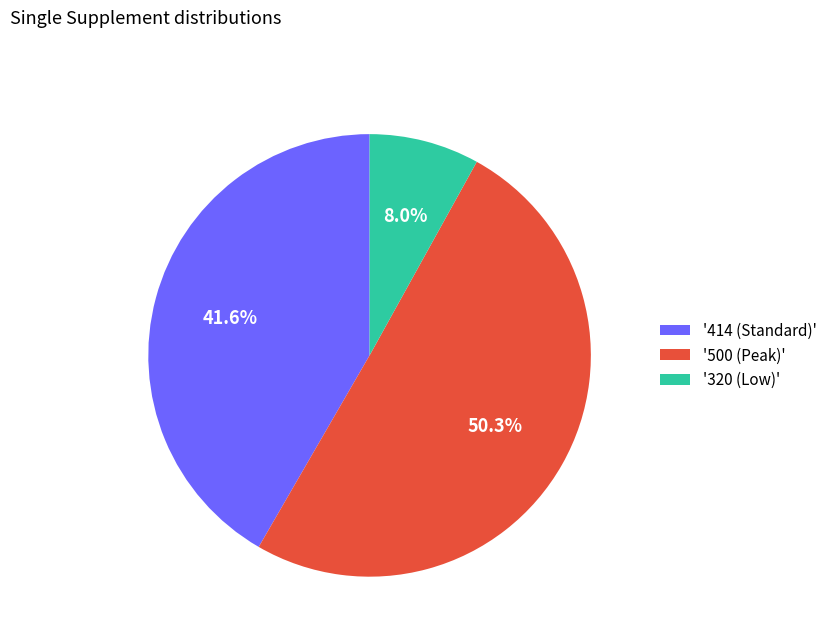

How many segments does this pie chart have?

3